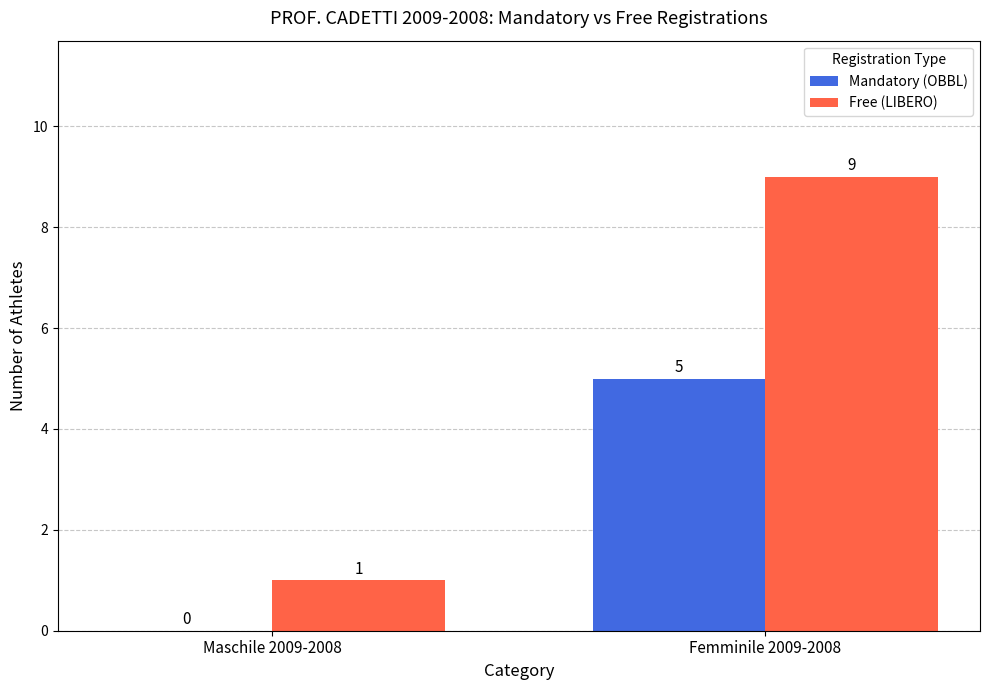

What is the highest value of the Free (LIBERO) series?

9